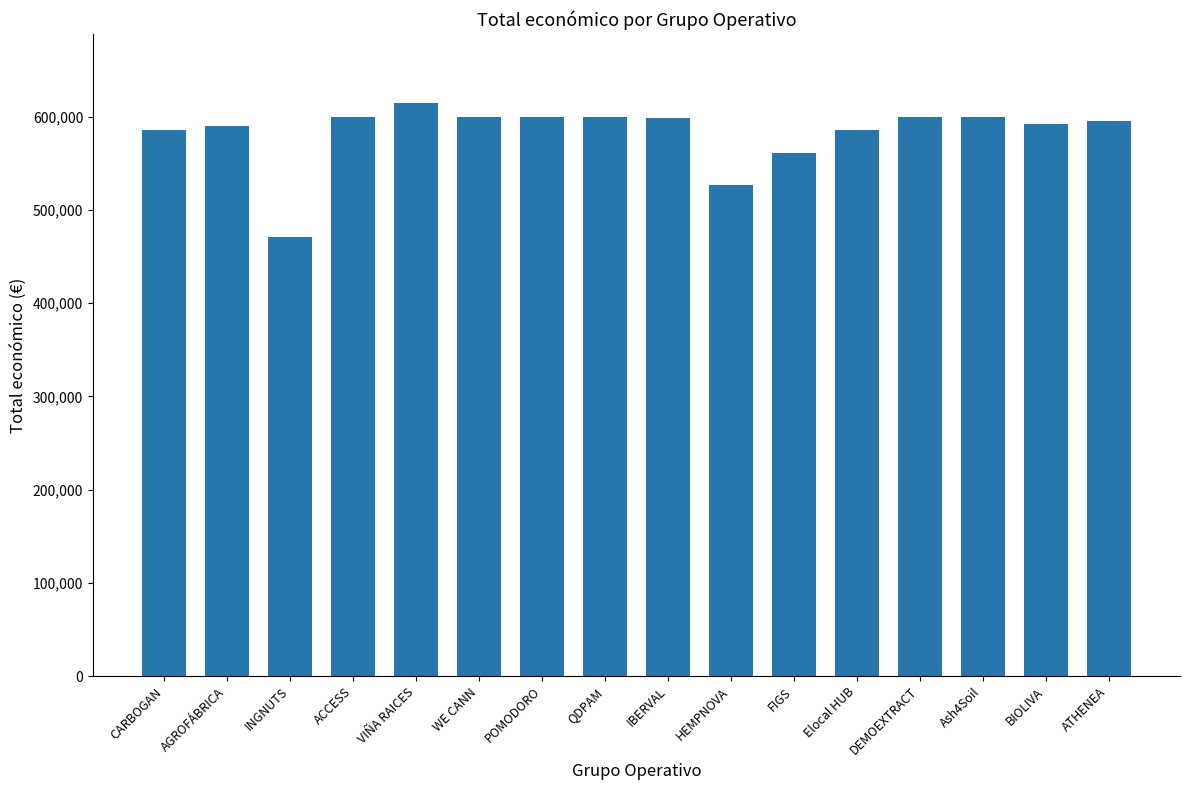

What is the average value?

582540